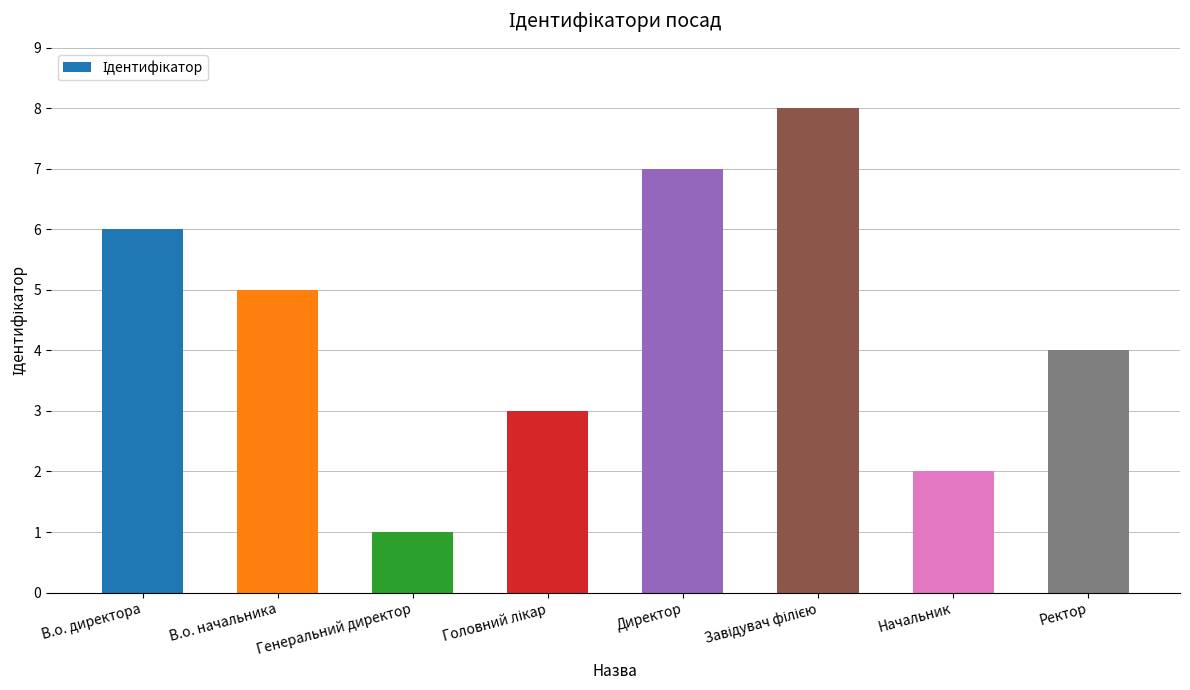

At which category does the chart reach its minimum across all series?

Генеральний директор